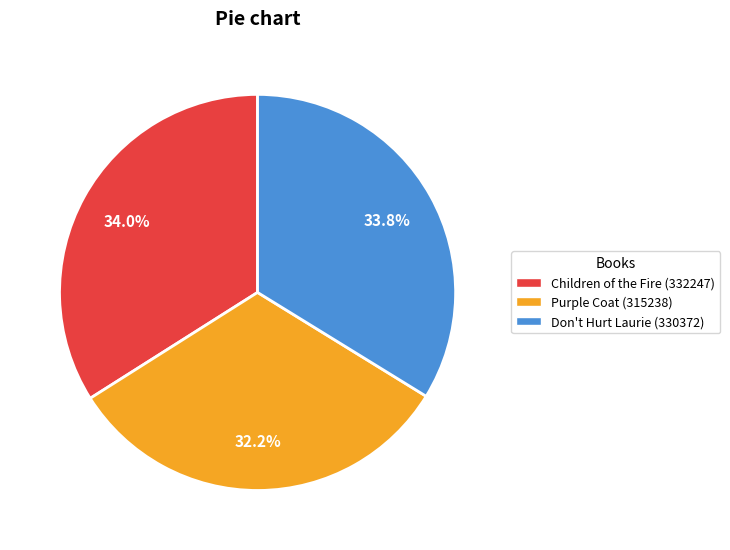

How many slices are in this pie chart?

3